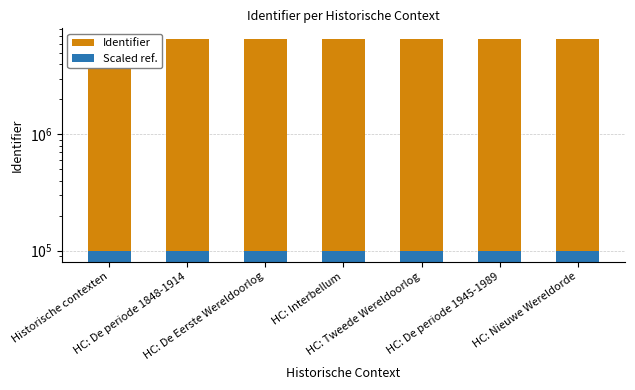

Is the value of Identifier at HC: Tweede Wereldoorlog greater than the value of Scaled ref. at HC: De periode 1945-1989?

Yes